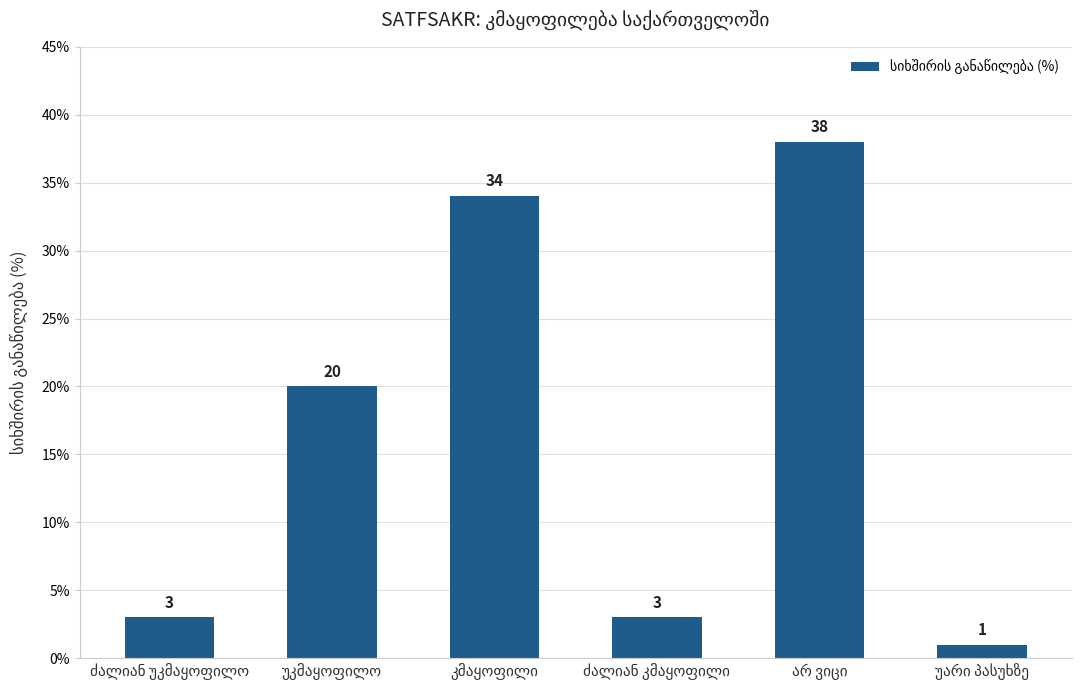

What is the value of the 5th bar from the left?

38